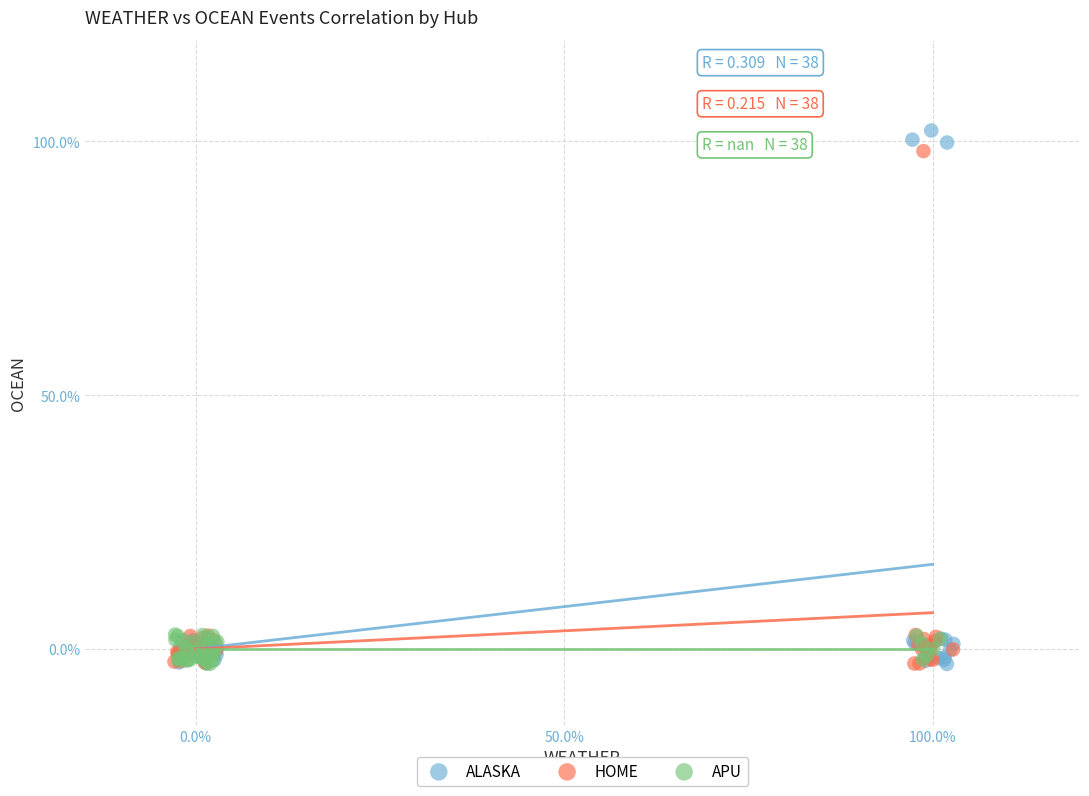

Which series has the widest spread of Y values?

ALASKA